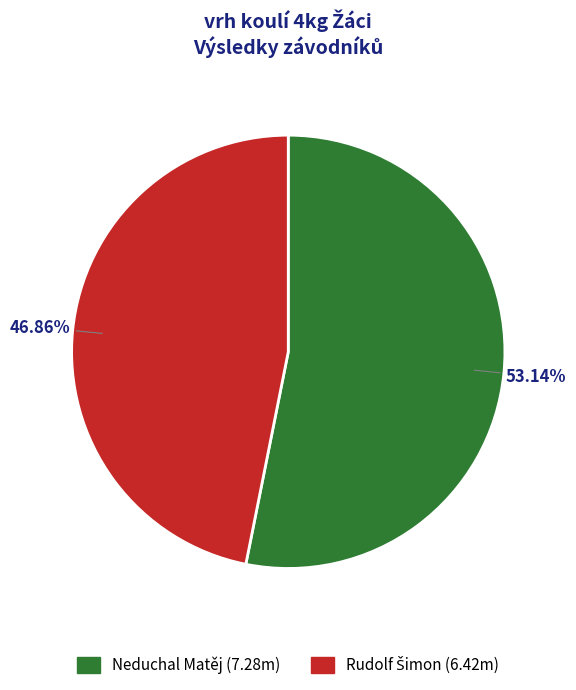

Which slice represents more than half of the pie?

Neduchal Matěj